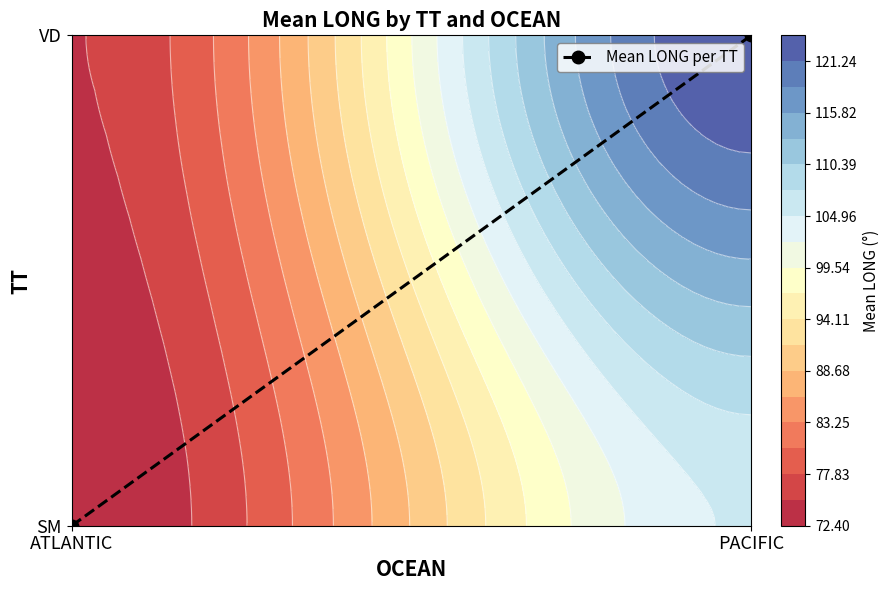

The value at ATLANTIC is -1. True or false?

False